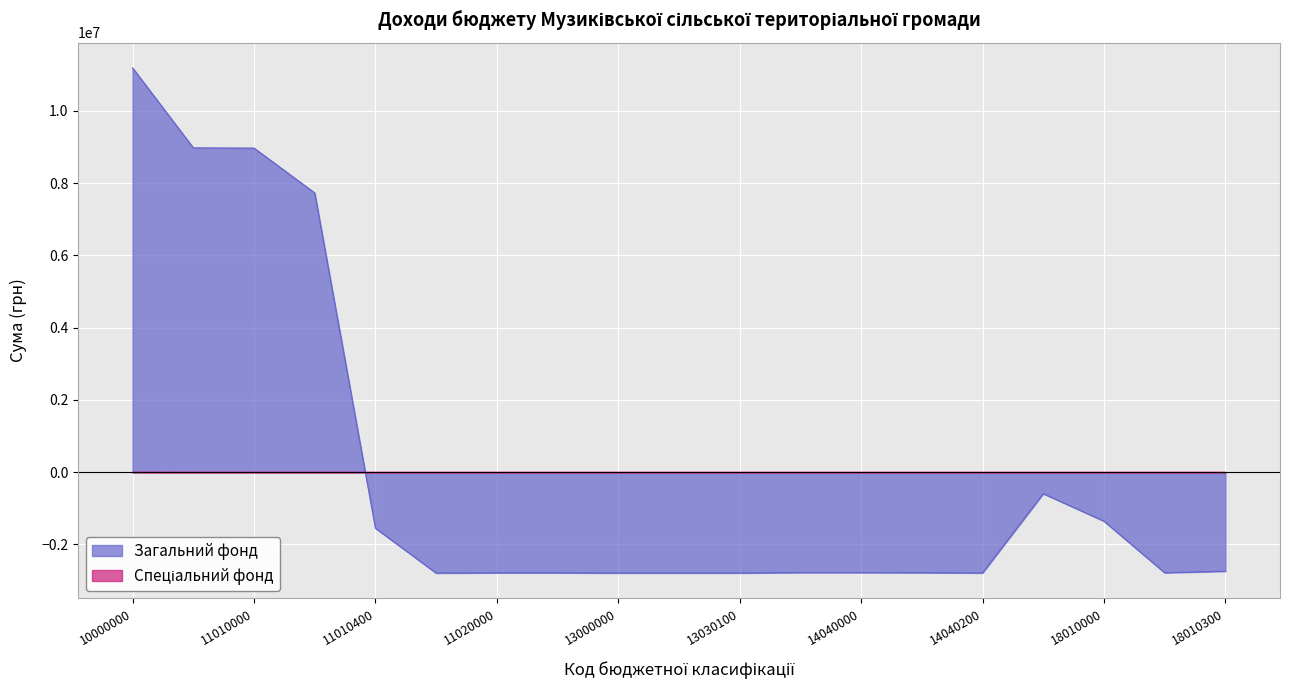

How many data points in Загальний фонд are above -2776662?

8